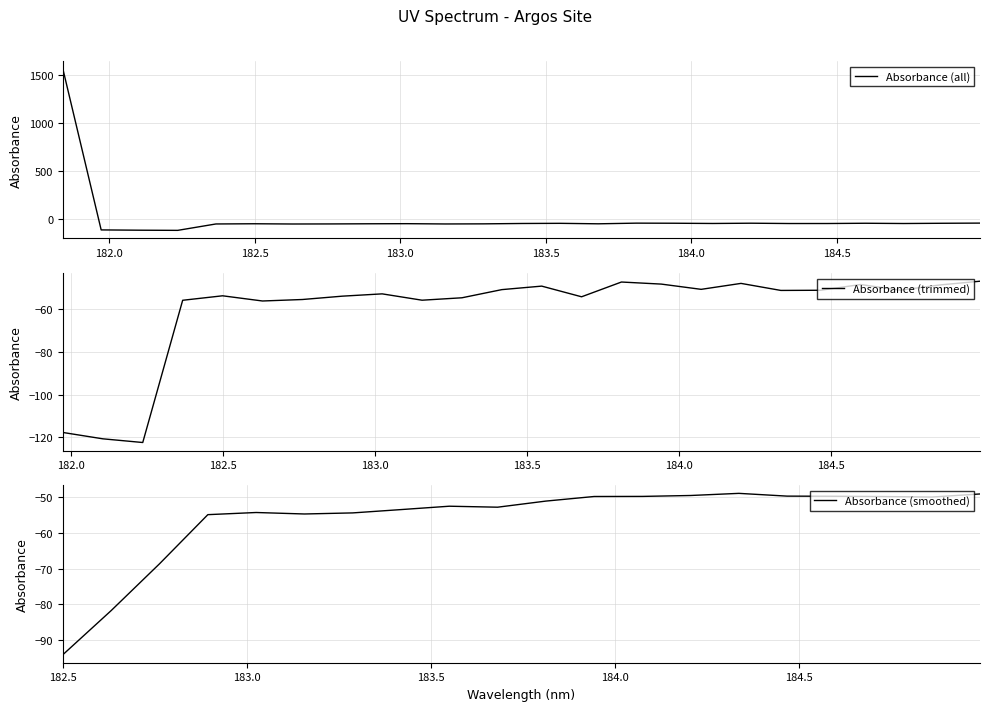

Rank the categories by value from highest to lowest.

181.8418, 184.9911297472, 183.811206745, 184.2046578328, 183.9423730432, 184.5979655002, 184.8600909338, 183.5488263418, 184.0735234058, 183.4176122368, 184.7290361848, 184.46687888, 184.3357763242, 183.0238743082, 182.498667305, 182.8925964608, 183.6800245112, 183.2863821962, 182.7613026778, 183.15513622, 182.3673257152, 182.6299929592, 181.9732053322, 182.1045947288, 182.2359681898